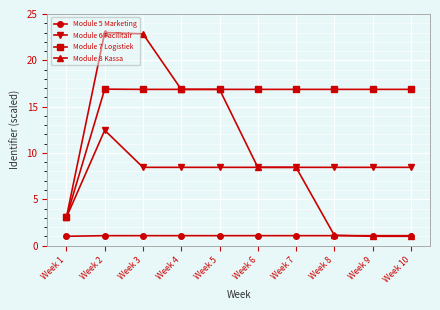

What is the highest value of the Module 6 Facilitair series?

12.5